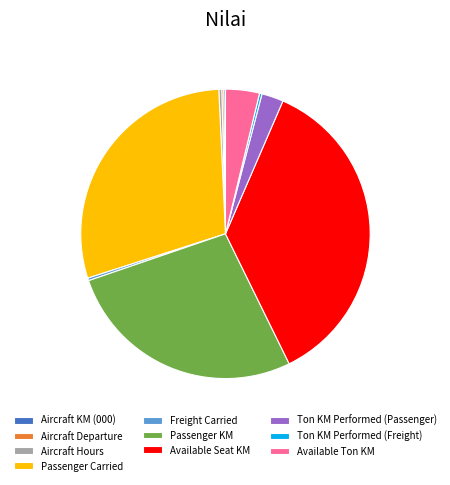

Is it true that Ton KM Performed (Passenger) is 17% of the pie?

False